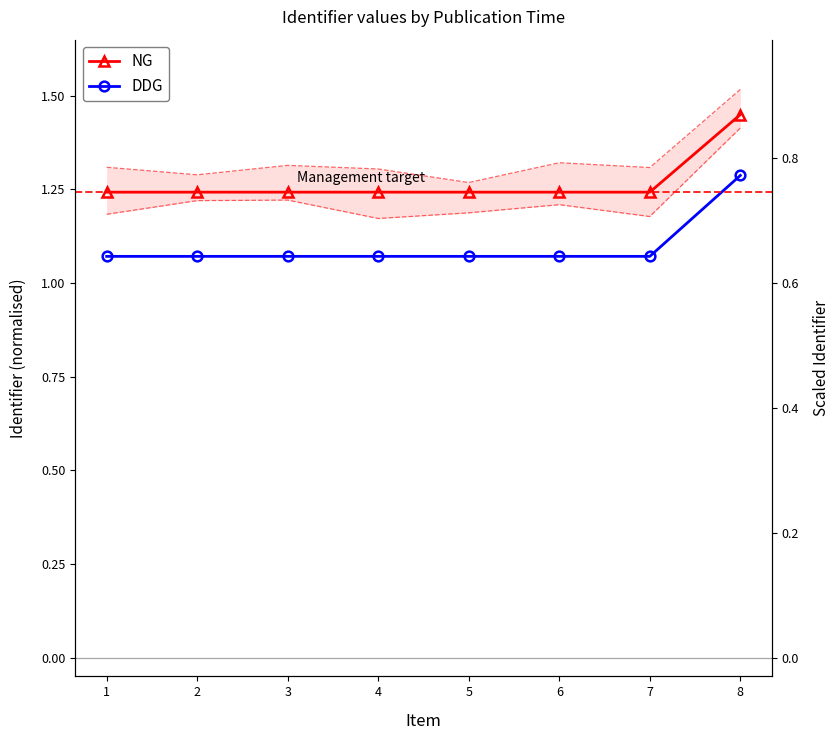

At how many categories does at least one series exceed 1?

8